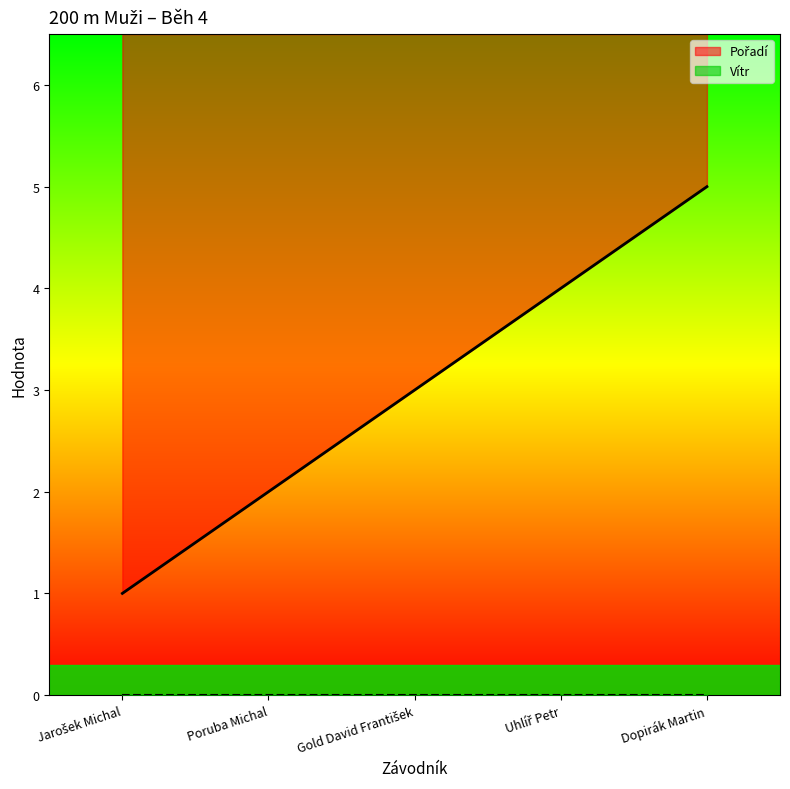

Reading left to right, transcribe all the data shown in this chart.

Jarošek Michal=1	Poruba Michal=2	Gold David František=3	Uhlíř Petr=4	Dopirák Martin=5